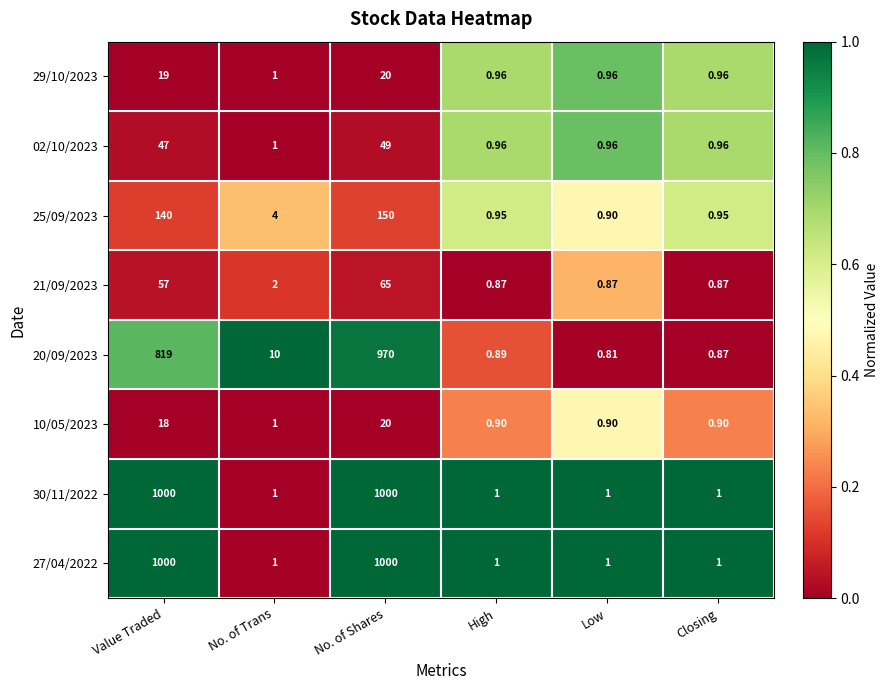

At which category is the sum across all series the highest?

No. of Shares